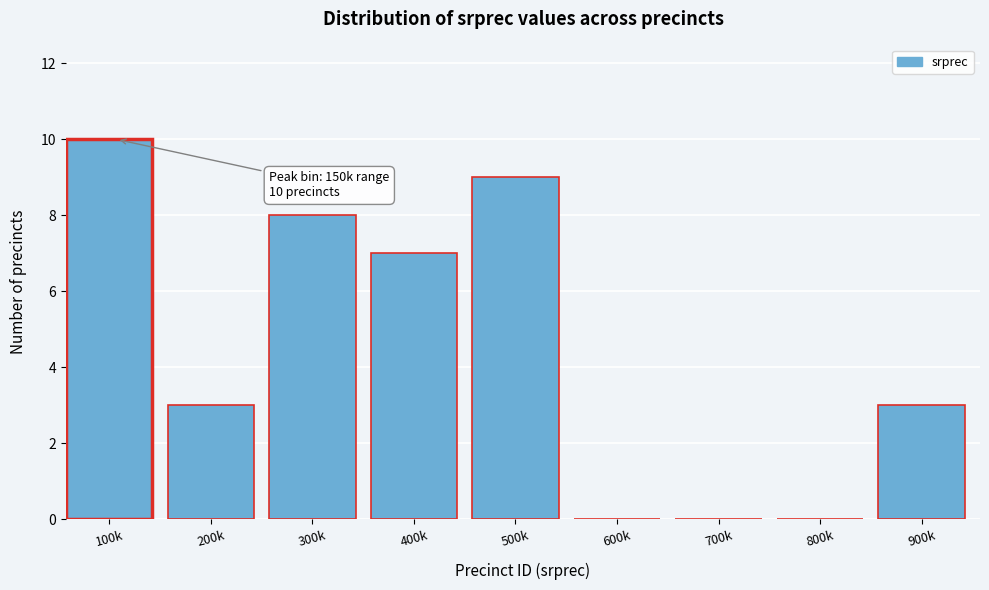

Reading right to left, extract all data points from this chart.

900k=3	800k=0	700k=0	600k=0	500k=9	400k=7	300k=8	200k=3	100k=10